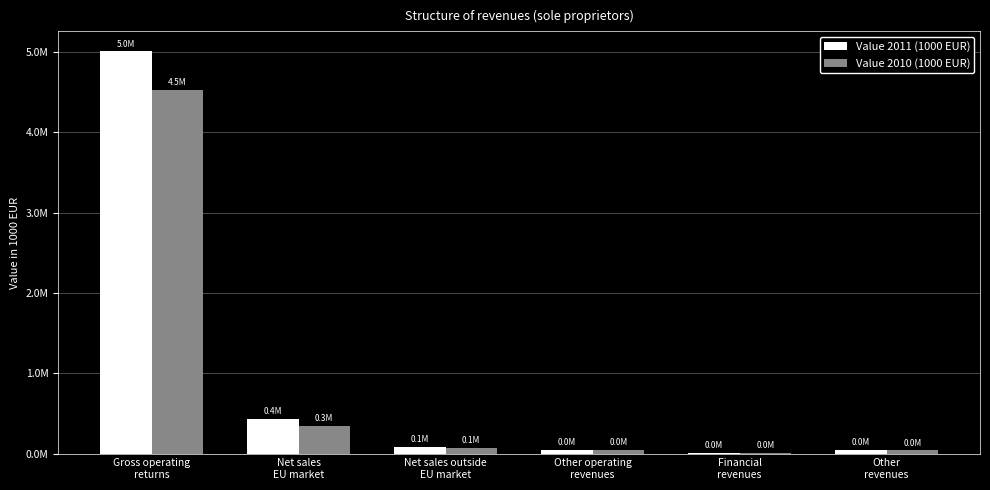

Are the bars horizontal?

No